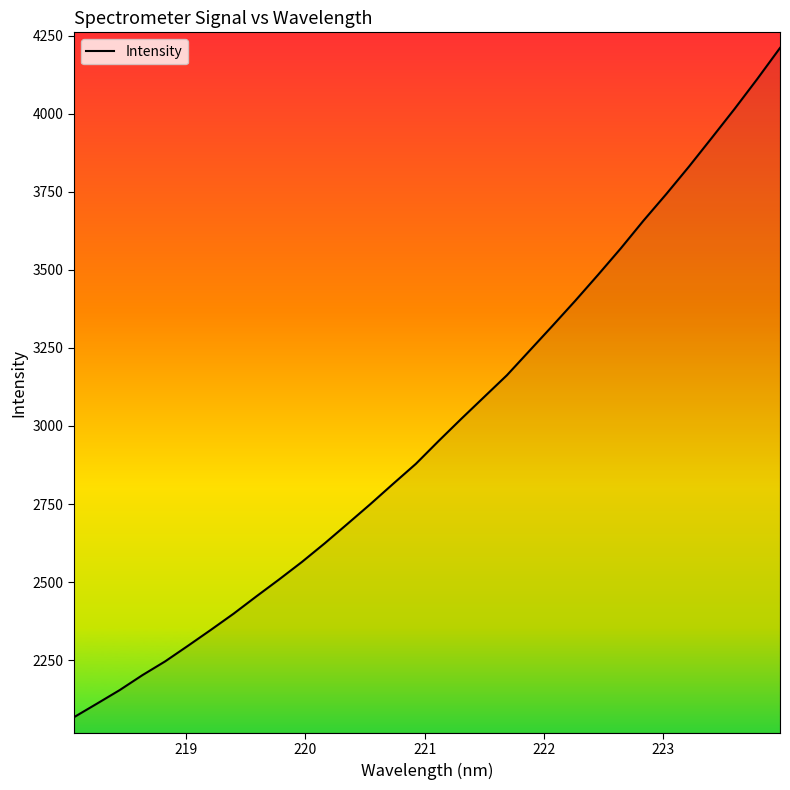

What is the minimum value shown in the chart?

2066.8